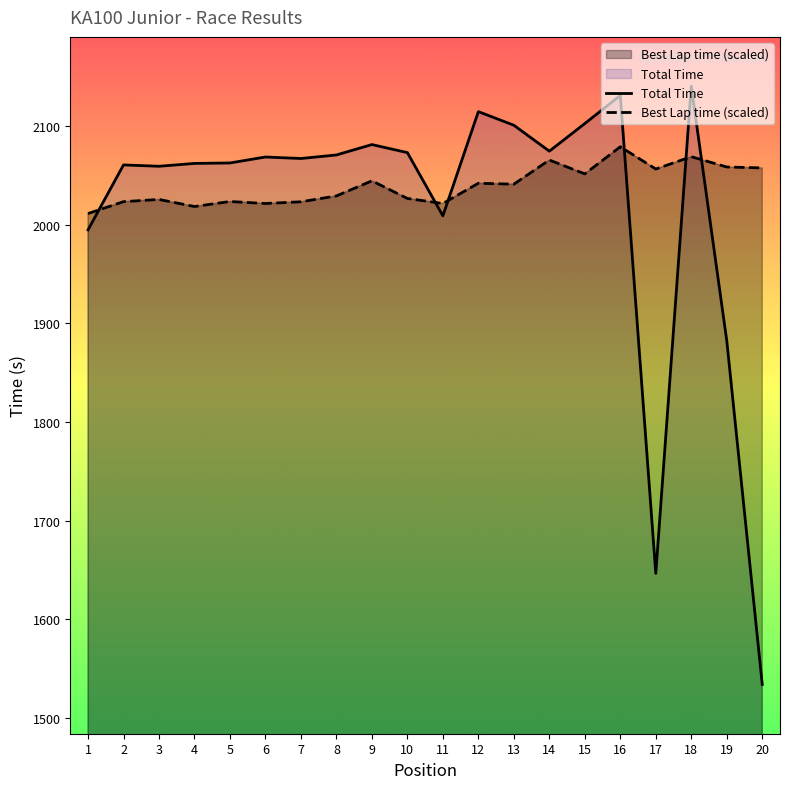

Which series has the largest total across all categories?

Best Lap time (scaled)